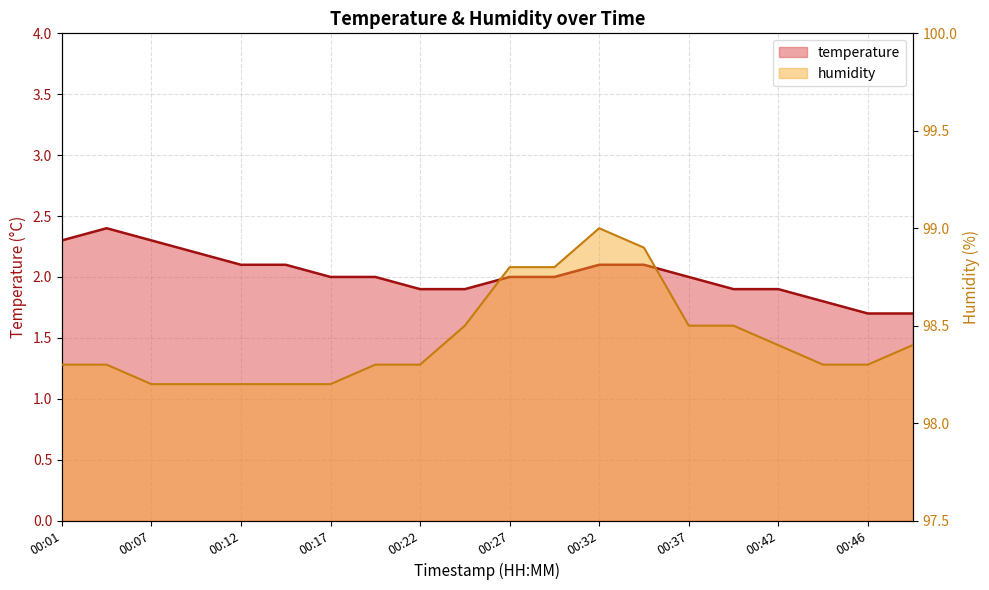

How many lines are shown in the chart?

2